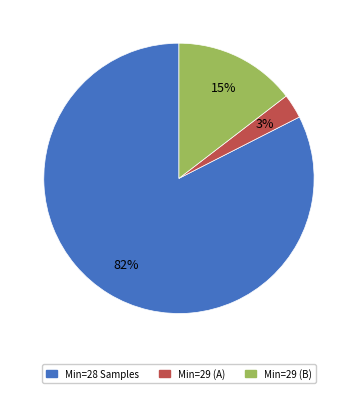

Does any single category account for the majority?

Yes